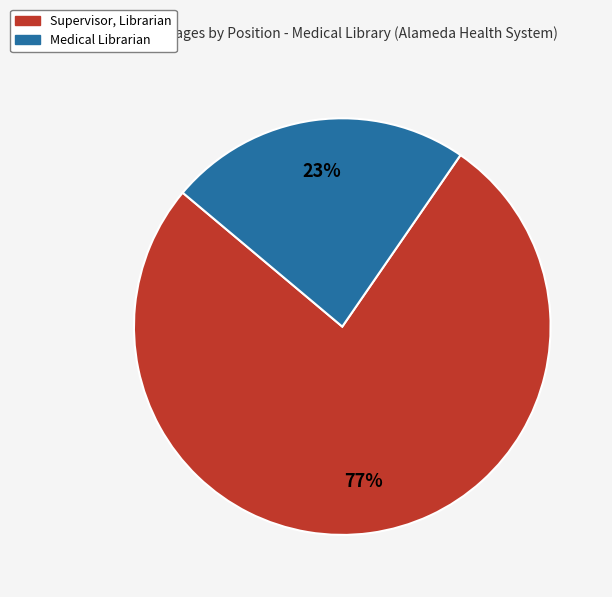

Count the number of slices in the pie.

2